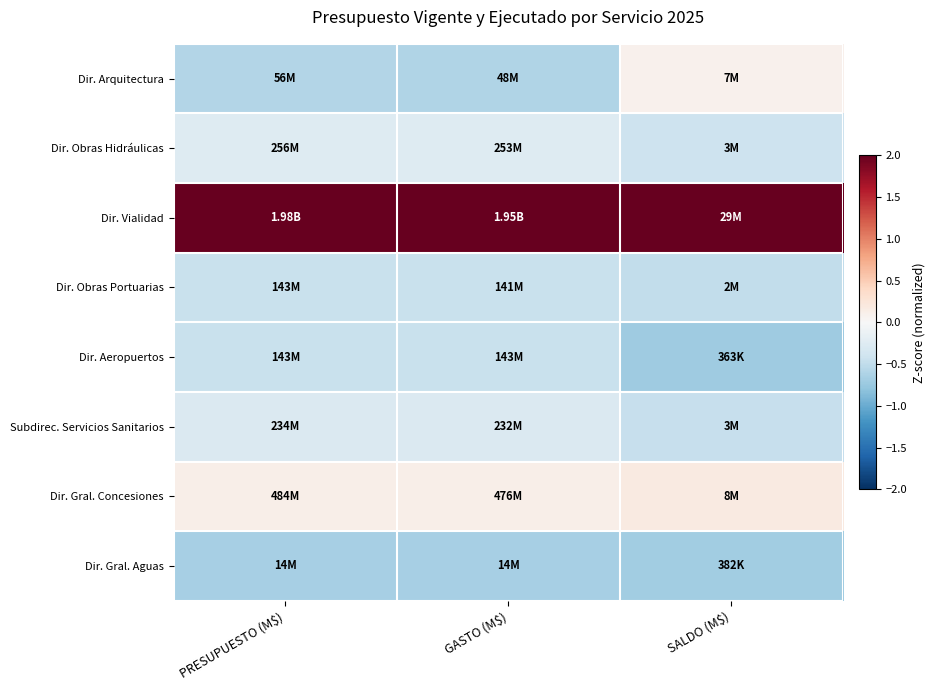

What is the difference between the highest and lowest values at GASTO (M$)?

3.2